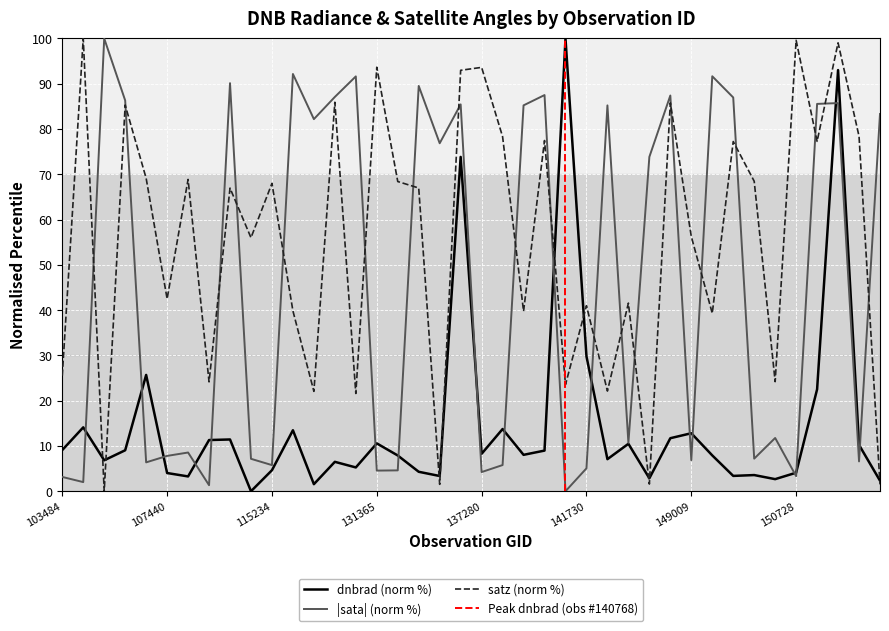

At how many categories does at least one series exceed 45?

34